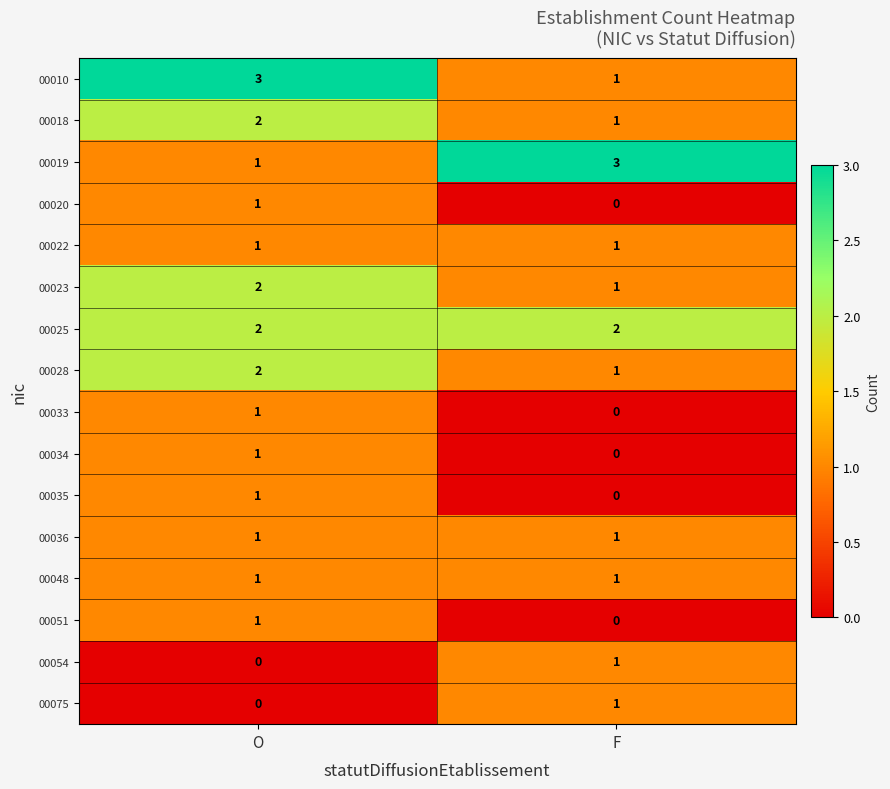

List the labels in order of 00034 value, largest first.

O, F